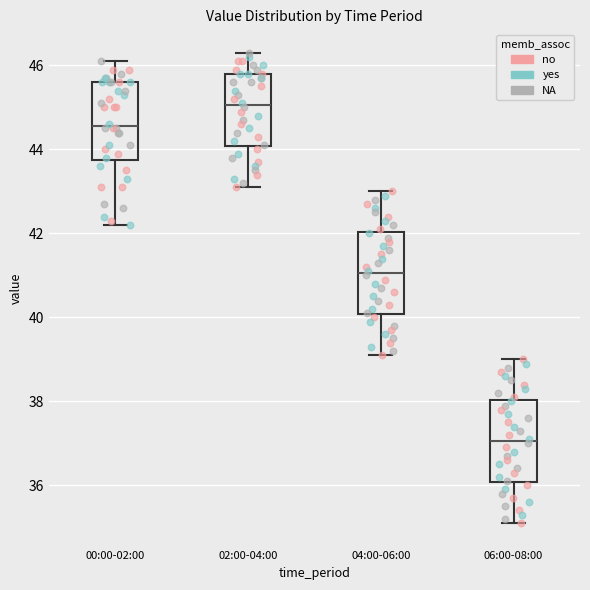

Which box has the highest median line?

02:00-04:00